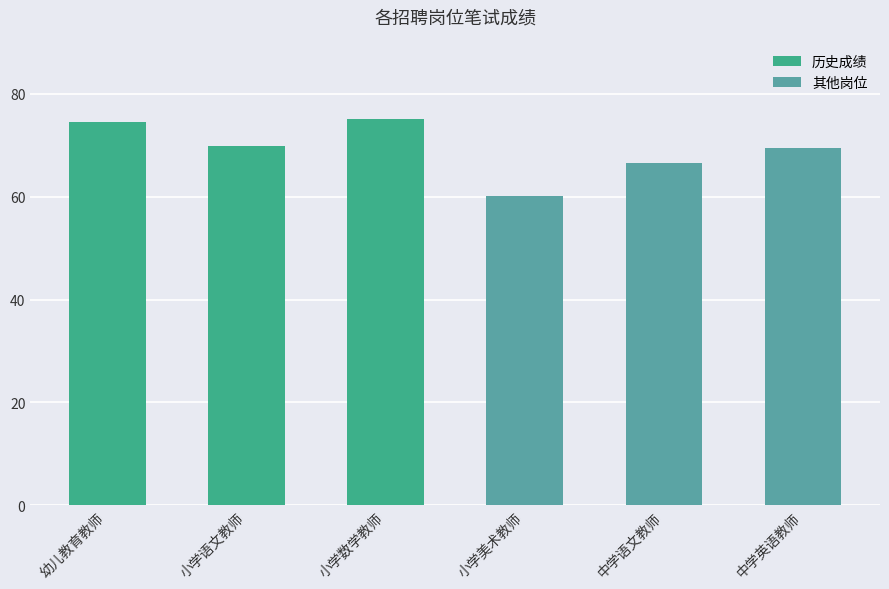

What is the difference between the values at 中学语文教师 and 中学英语教师?

3.0